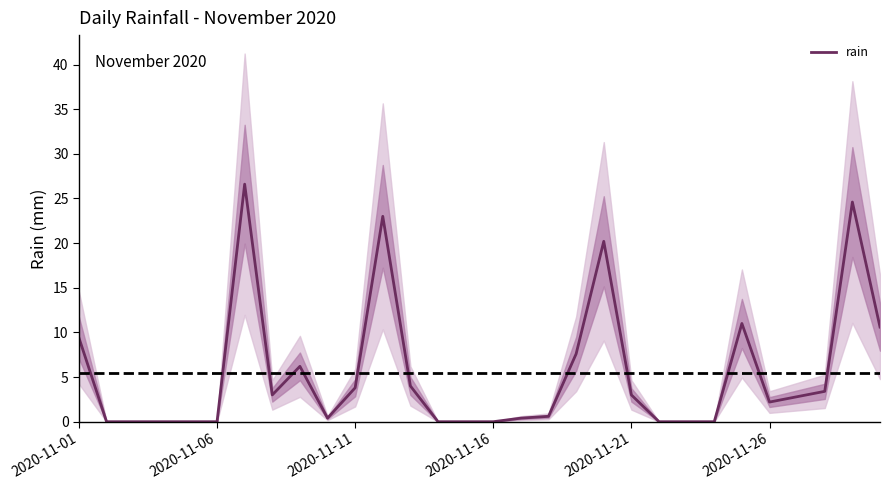

Is it true that the value at 14 is 0.0?

True